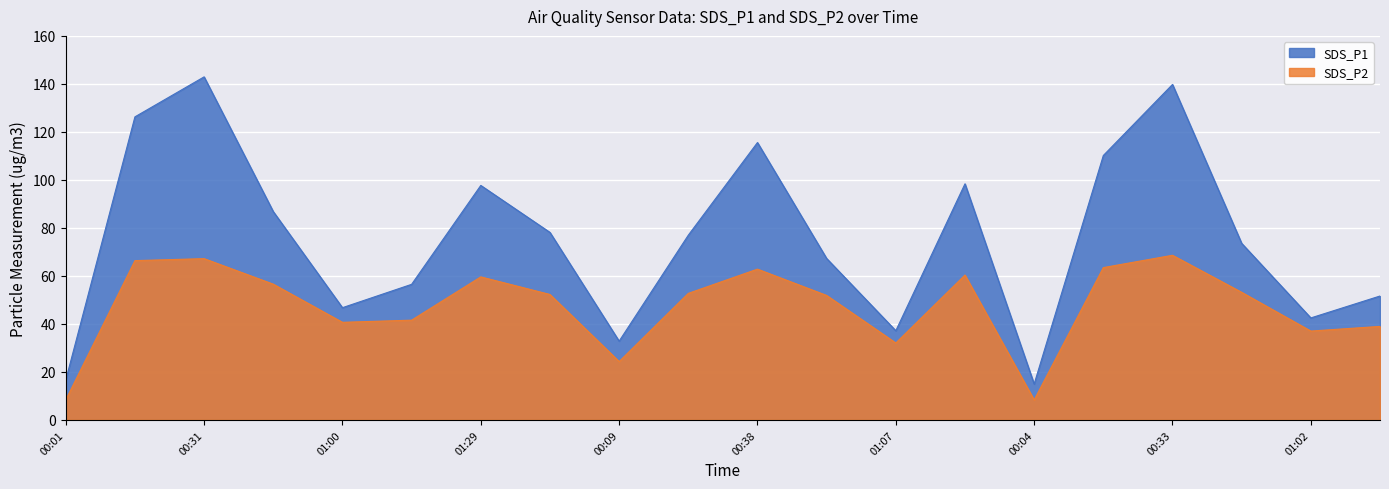

List the series in order of their overall mean, highest first.

SDS_P1, SDS_P2